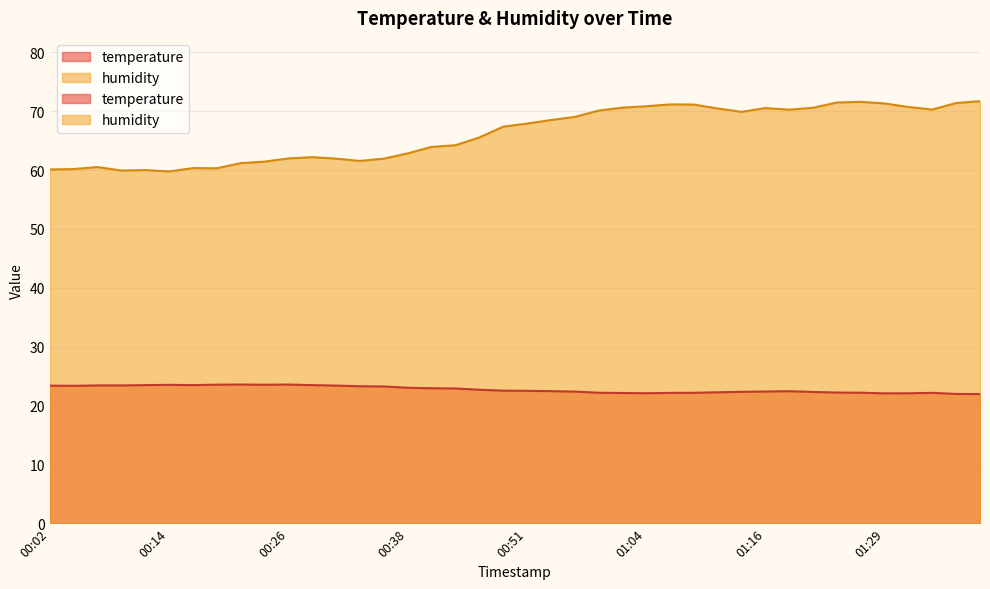

Is it true that temperature equals 22.4 at 01:16?

True